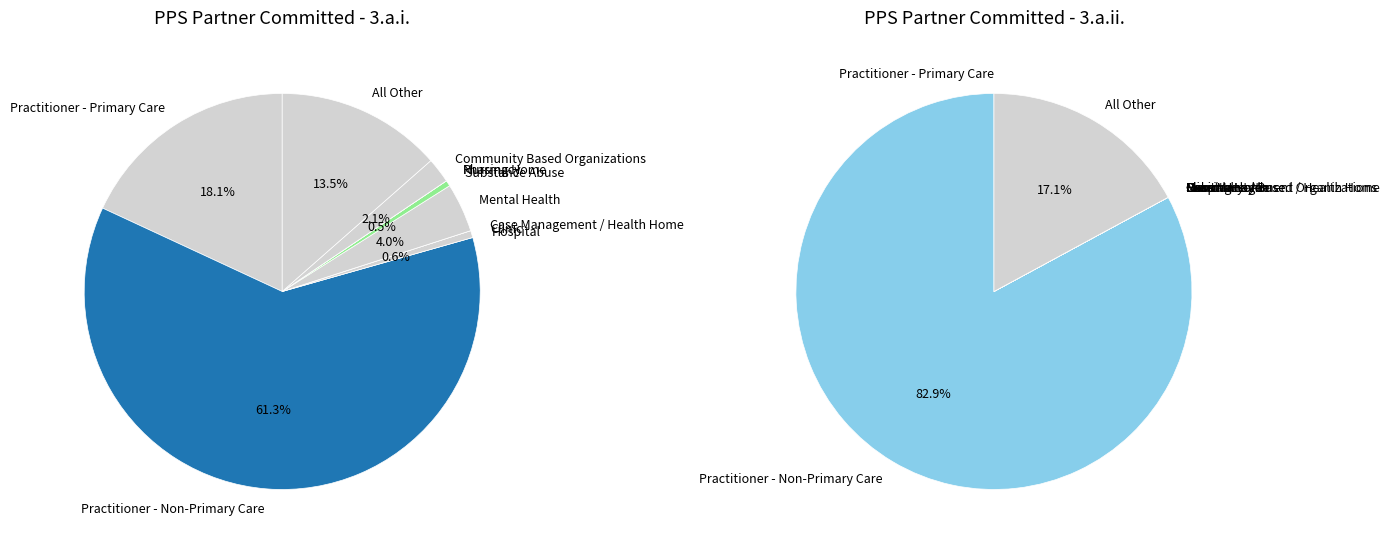

How many segments does this pie chart have?

11